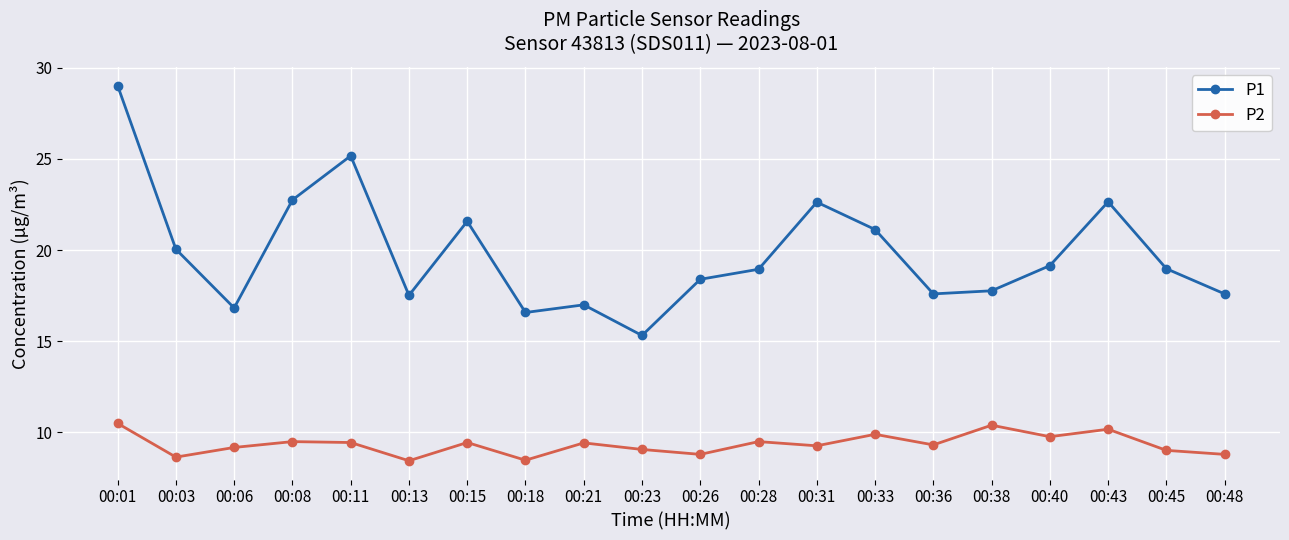

What is the sum of all P1 values?

396.7